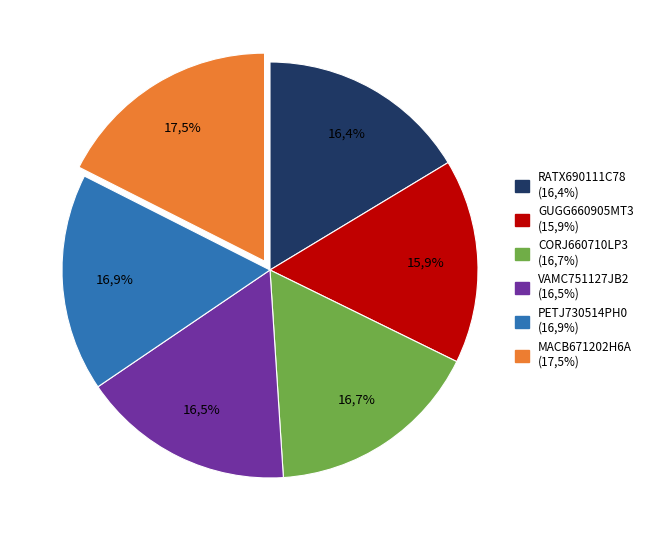

Which has a higher value, MACB671202H6A or GUGG660905MT3?

MACB671202H6A